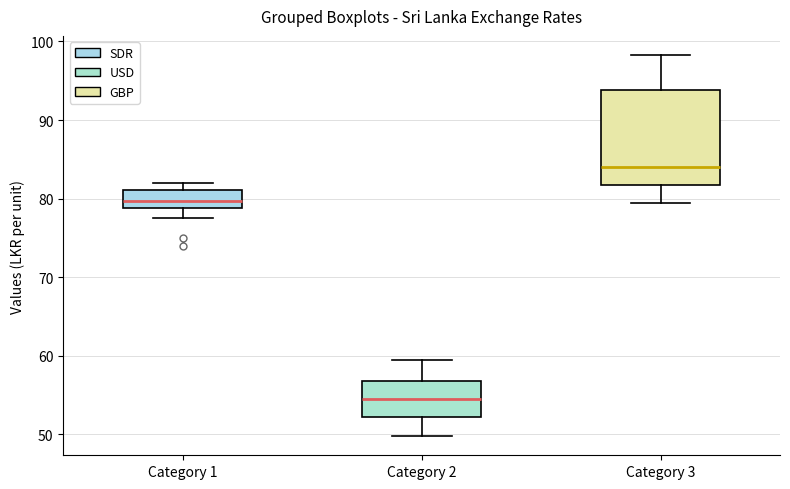

Comparing the boxes themselves (not the whiskers), which one is the tallest?

Category 3